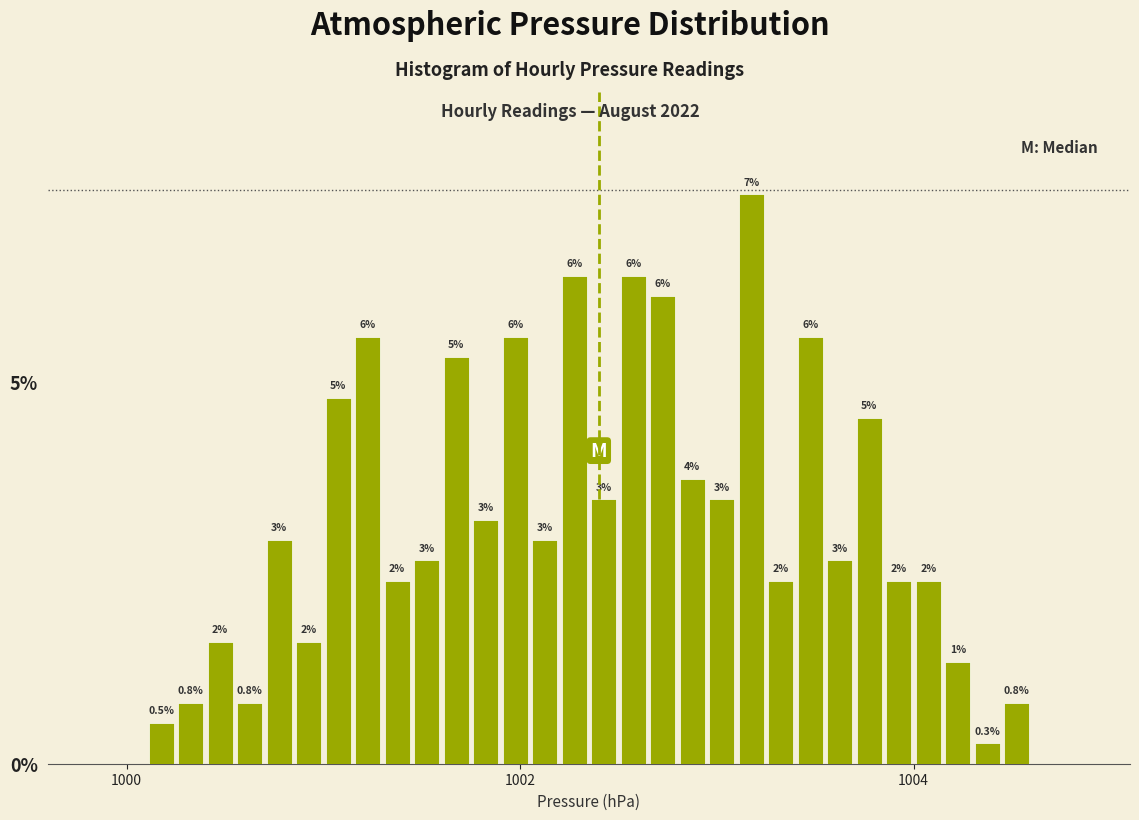

Read against the x-axis, roughly where is the centre of the tallest bar?

1003.2